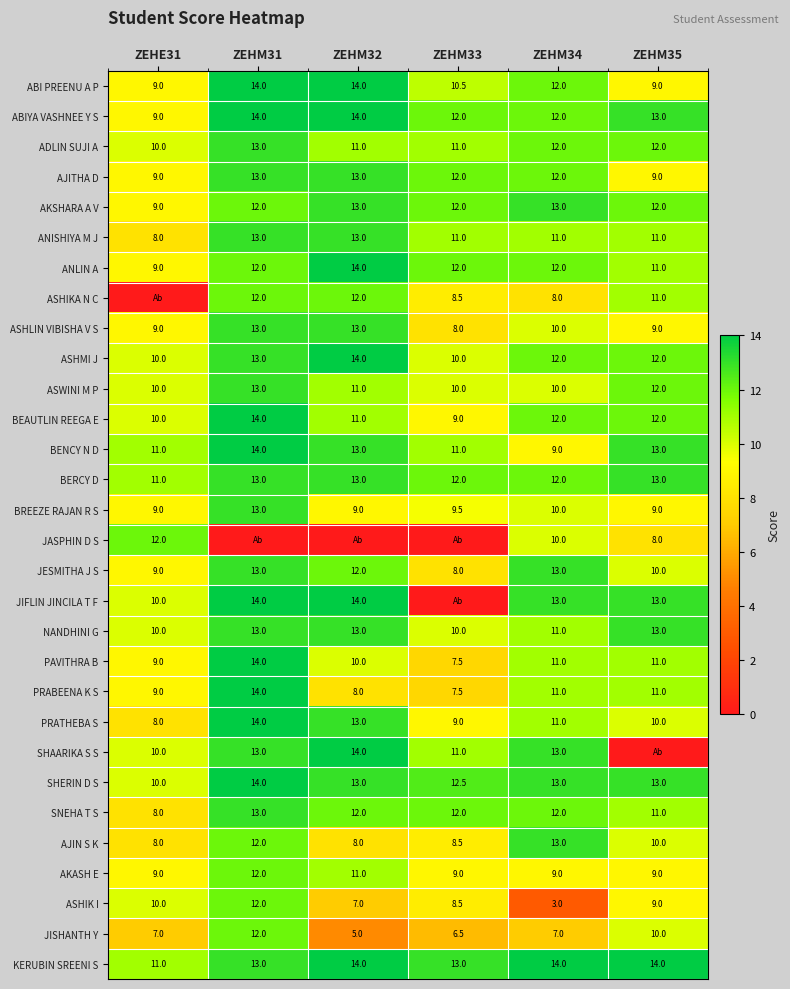

What is the highest value of the SHERIN D S series?

14.0